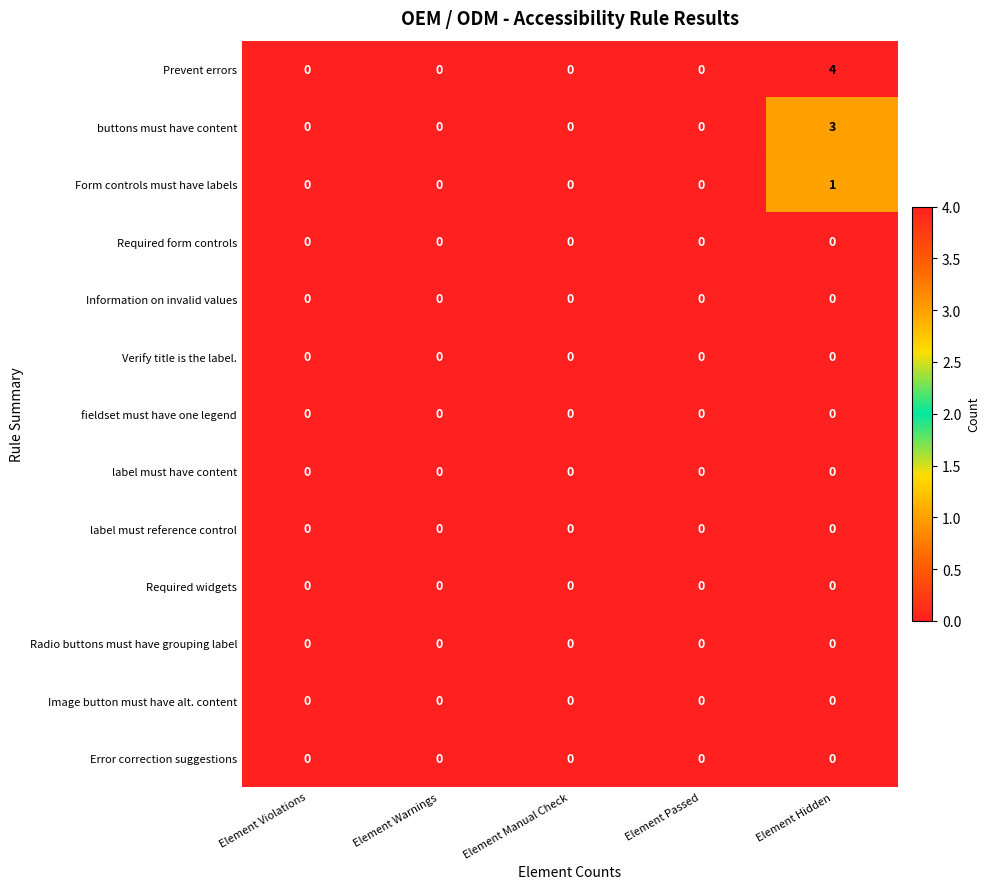

Is it true that Required widgets equals 0 at Element Passed?

True